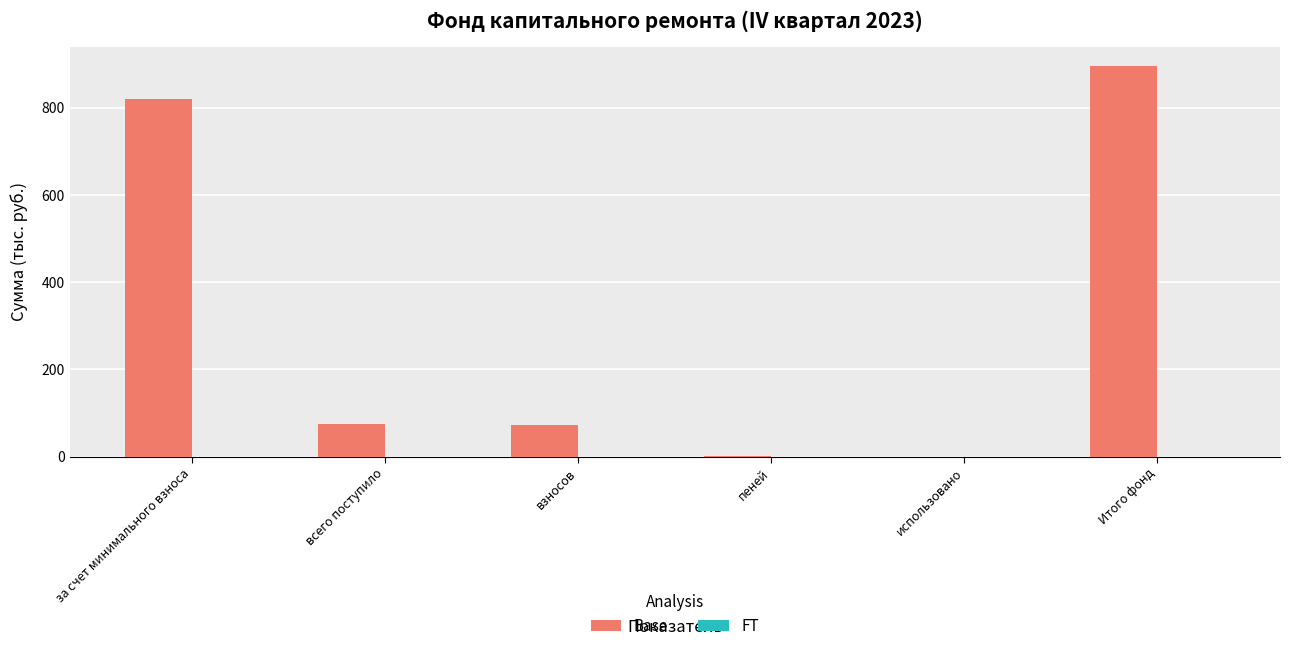

True or false: the data shows 820.6 at за счет минимального взноса.

True